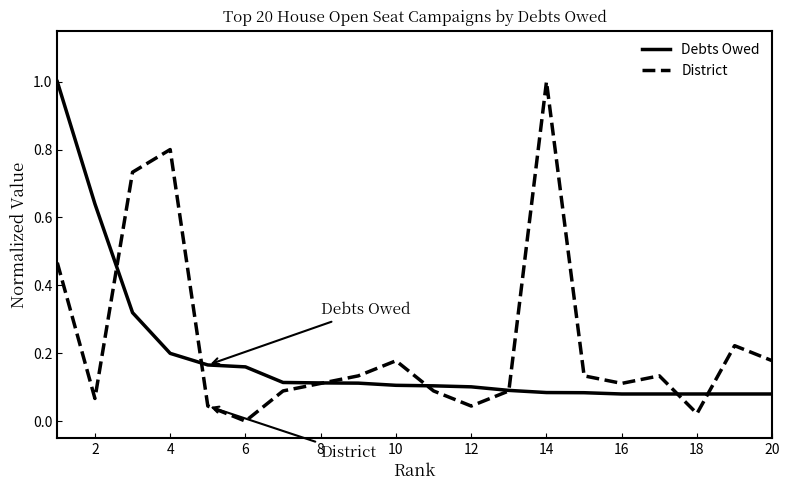

Does the chart display data point markers on the line(s)?

No